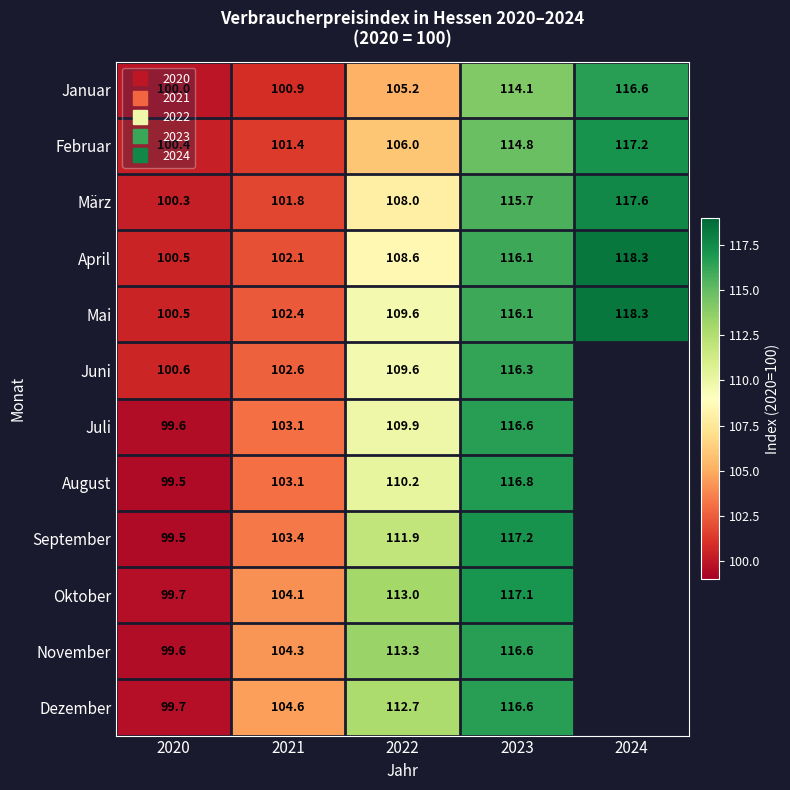

Where does the April series first go above 108?

2022